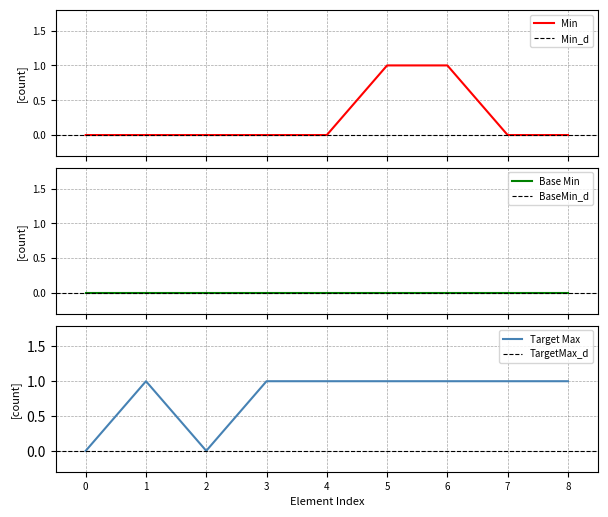

True or false: the data shows -1 at 0.

False